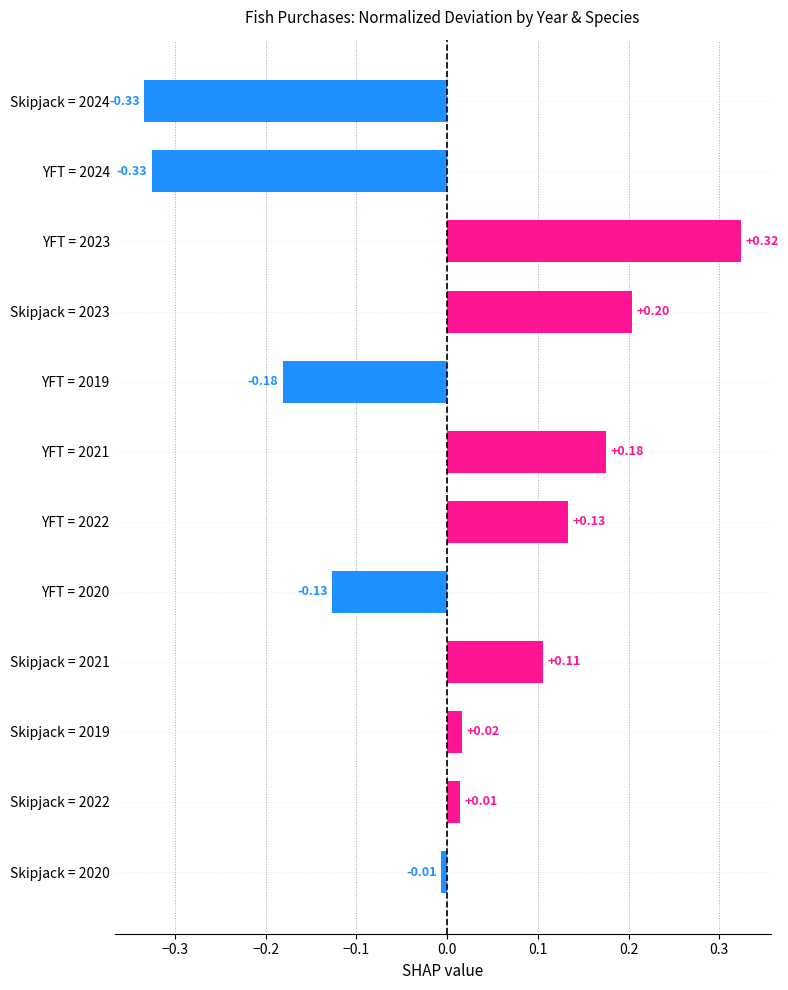

What is the difference between the maximum and second lowest values?

0.6